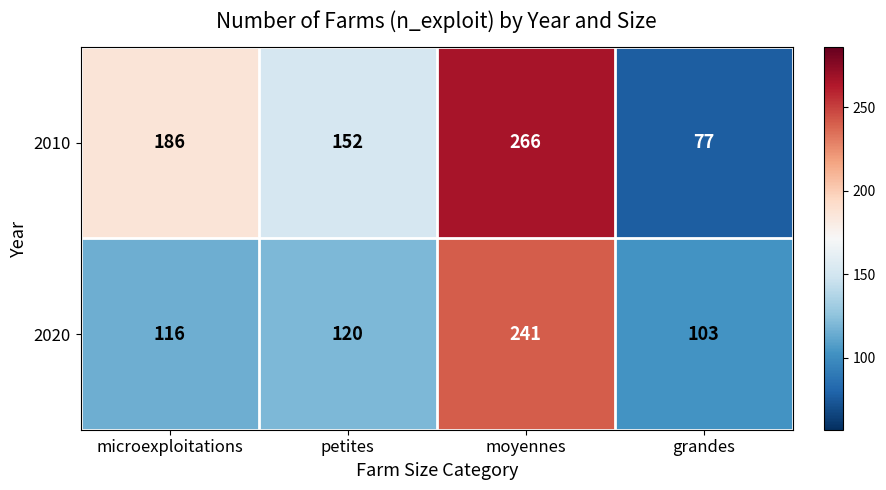

Rank the series at microexploitations from lowest to highest value.

2020, 2010